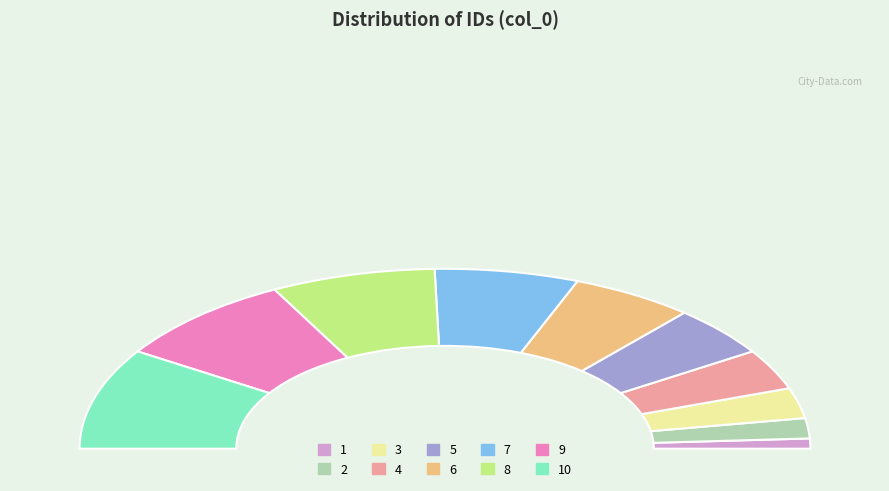

How much of the chart is everything except 2?

96.4%